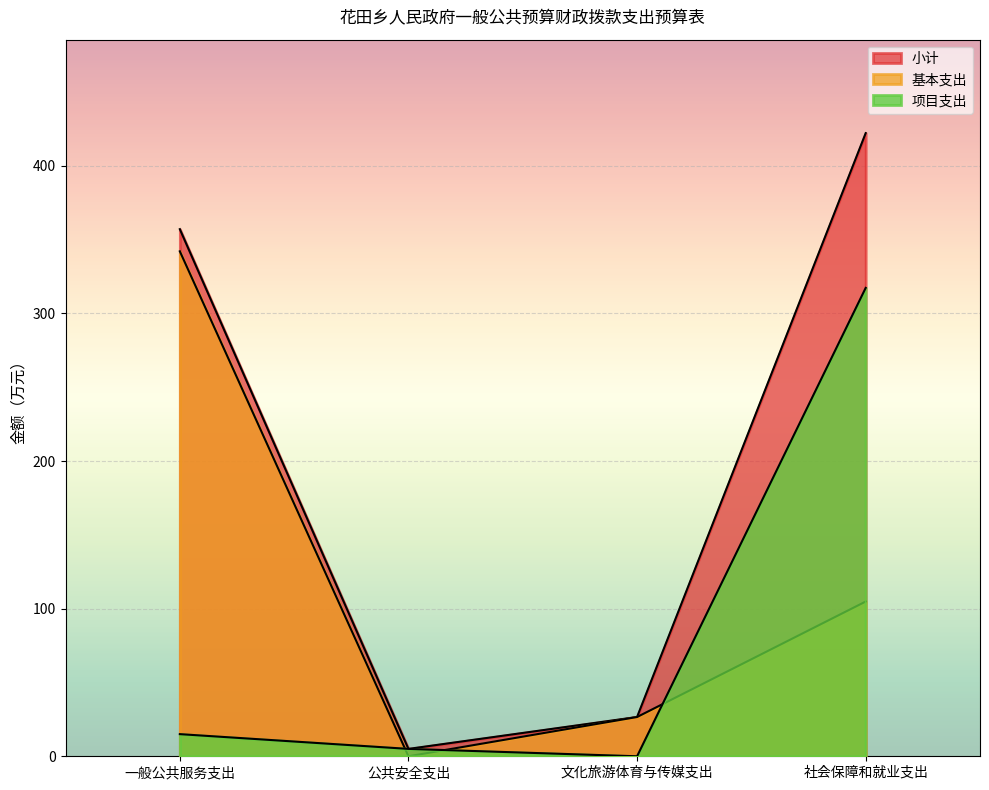

Is the value of 小计 at 一般公共服务支出 greater than the value of 项目支出 at 一般公共服务支出?

Yes